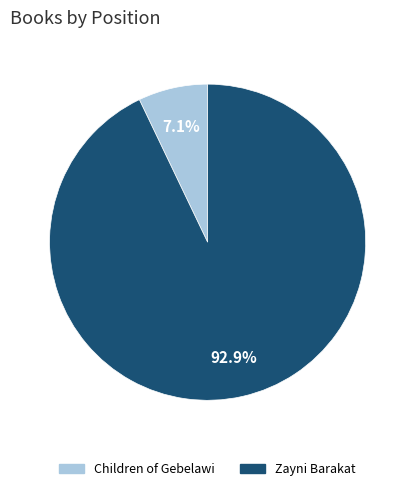

To the nearest percent, what is the difference between the Children of Gebelawi and Zayni Barakat slice percentages?

86%